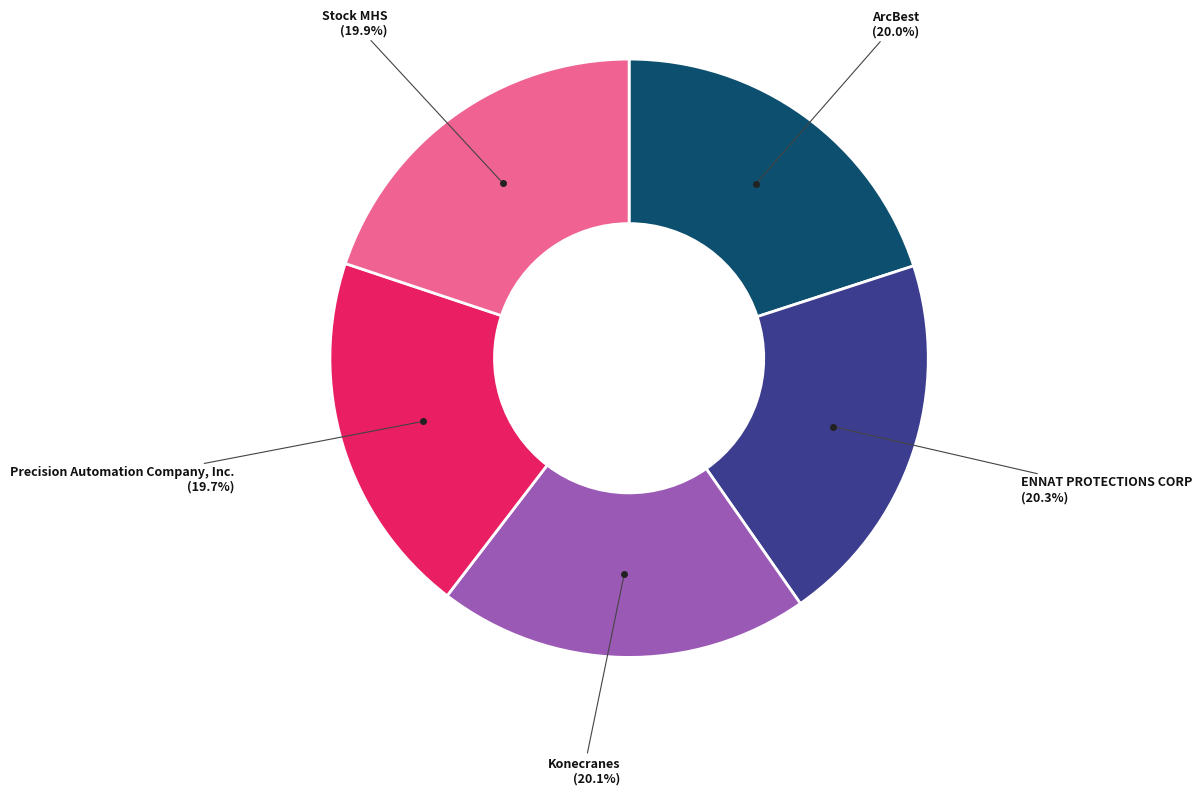

Is there any slice that represents more than half of the pie?

No